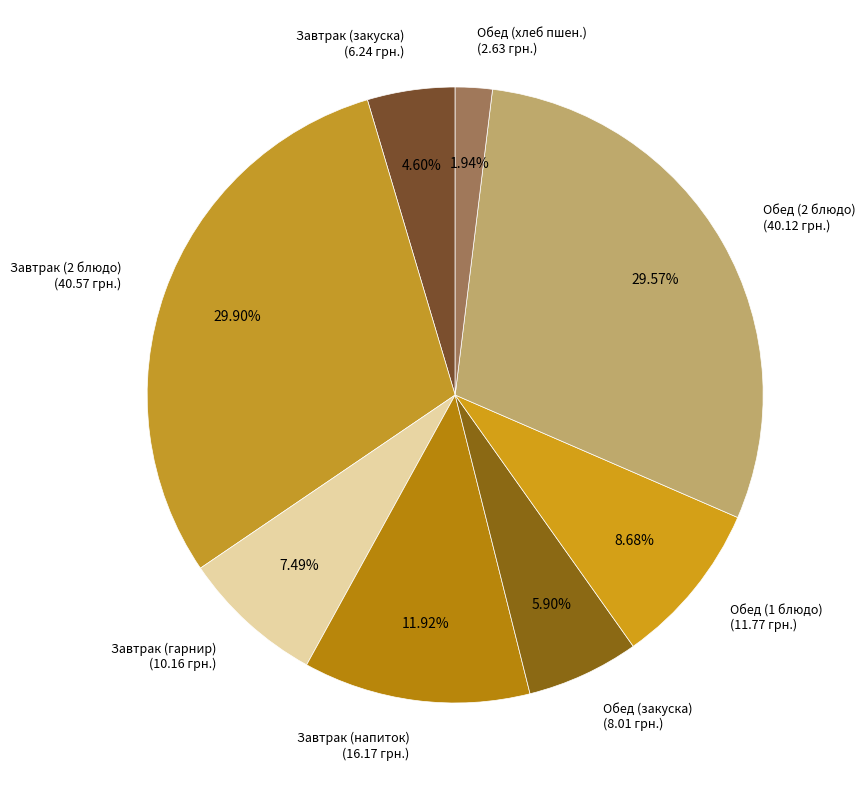

Is it true that Обед (закуска) is 6% of the pie?

True